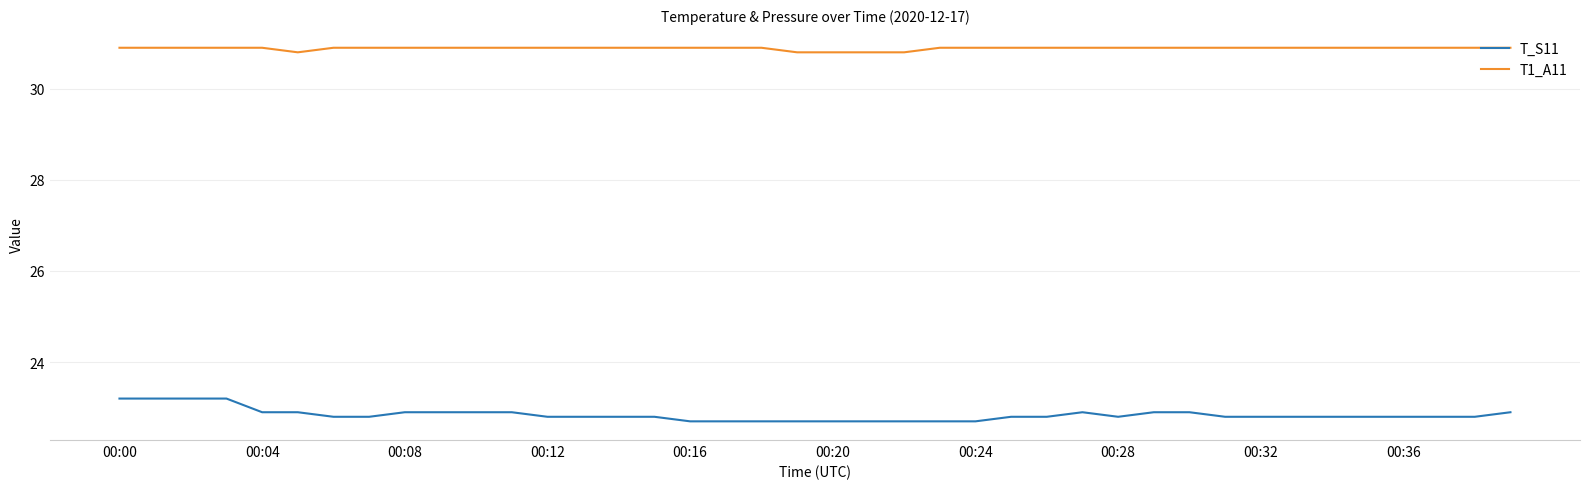

What are all the series names shown in the legend?

T_S11, T1_A11